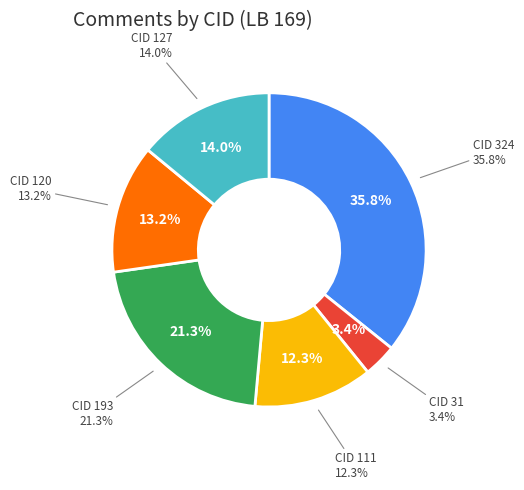

To the nearest percent, what is the average slice percentage?

17%